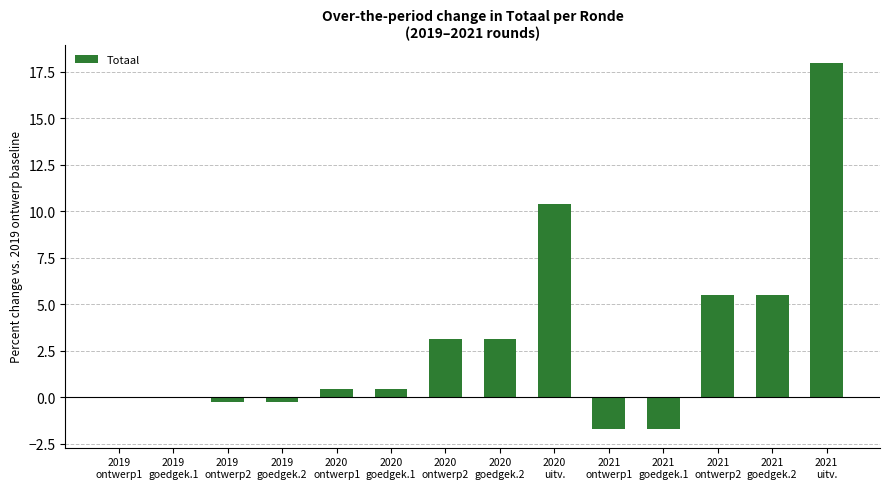

Are the bars grouped side by side (vs. stacked)?

No